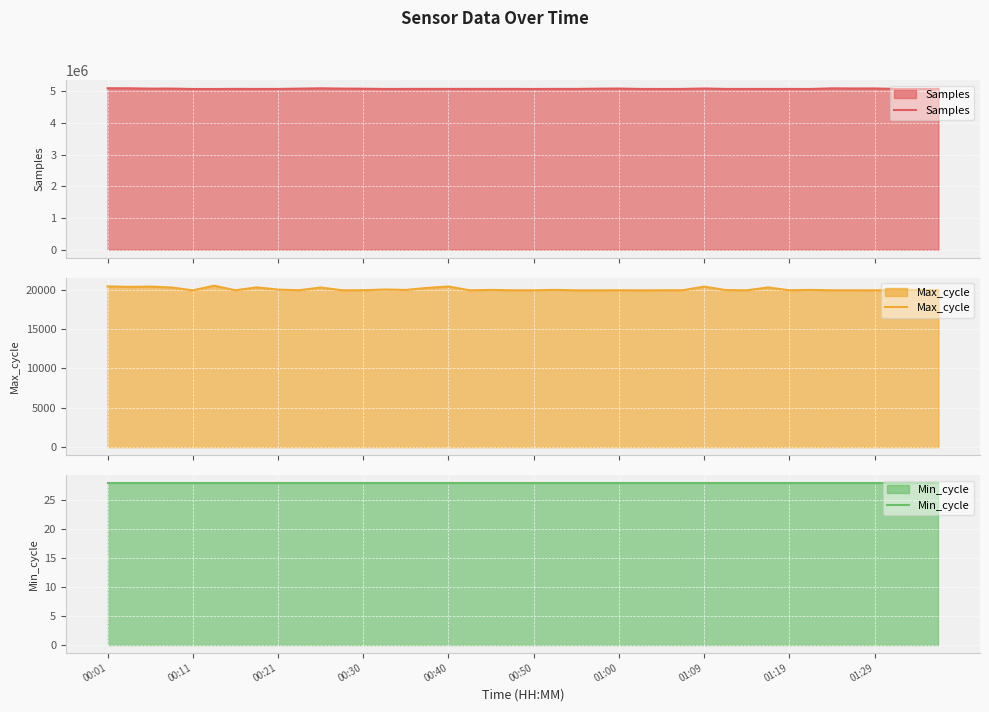

What is the minimum value for Samples?

5070563